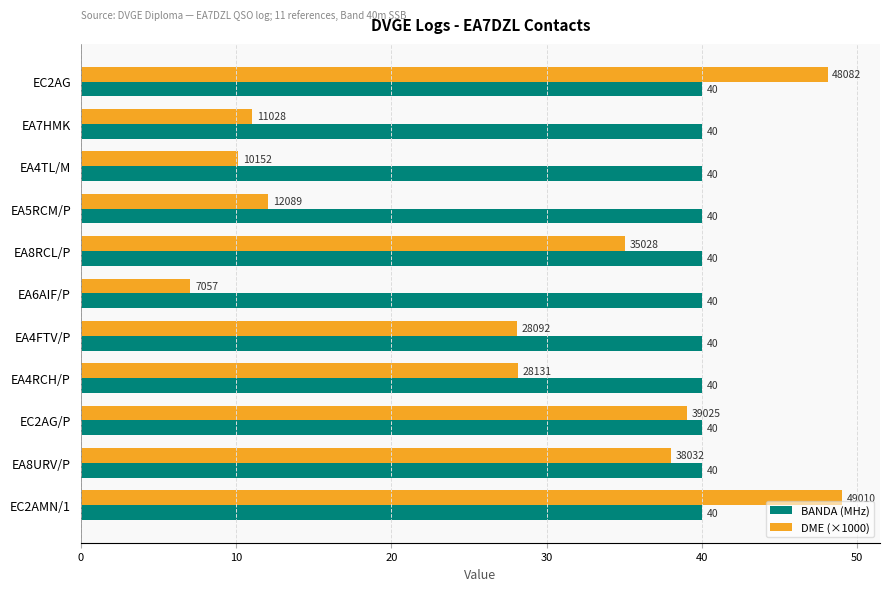

What is the maximum value shown in the chart?

49.0